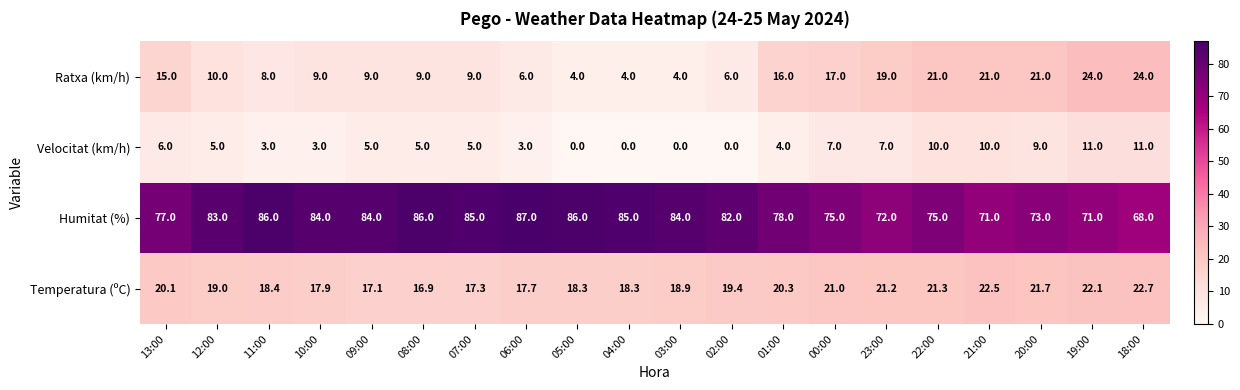

Which series has the largest total across all categories?

Humitat (%)